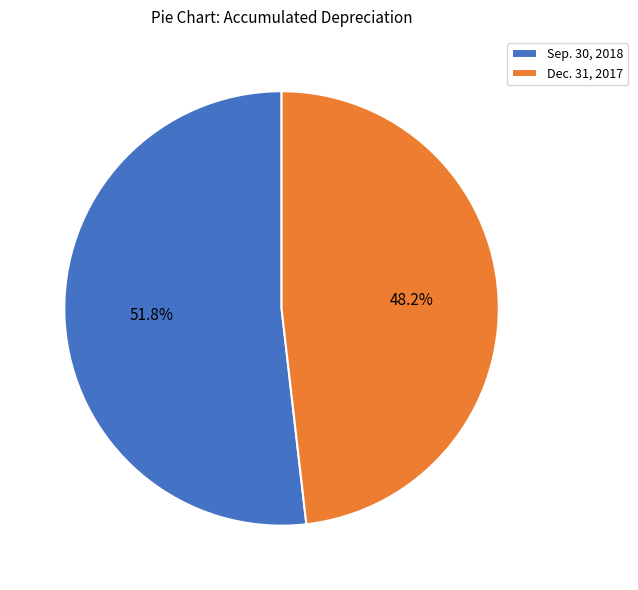

What is the smallest slice in the pie chart?

Dec. 31, 2017